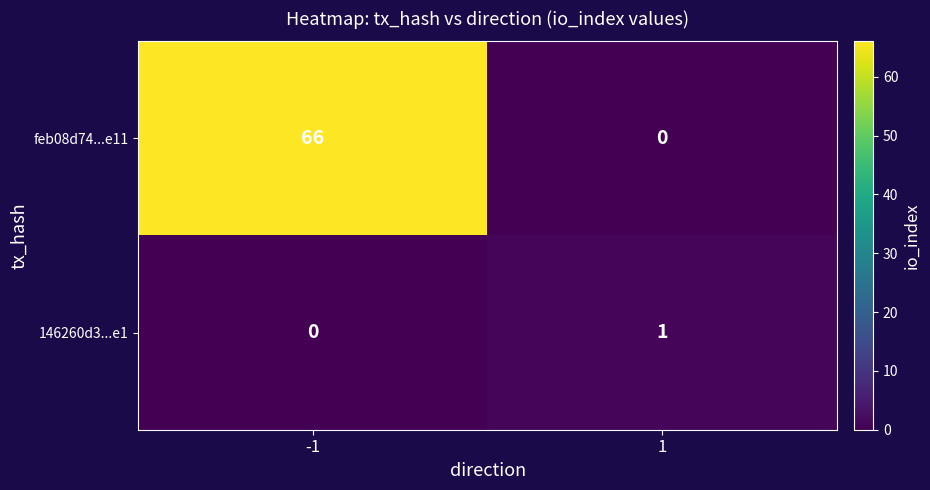

What is the greatest value displayed?

66